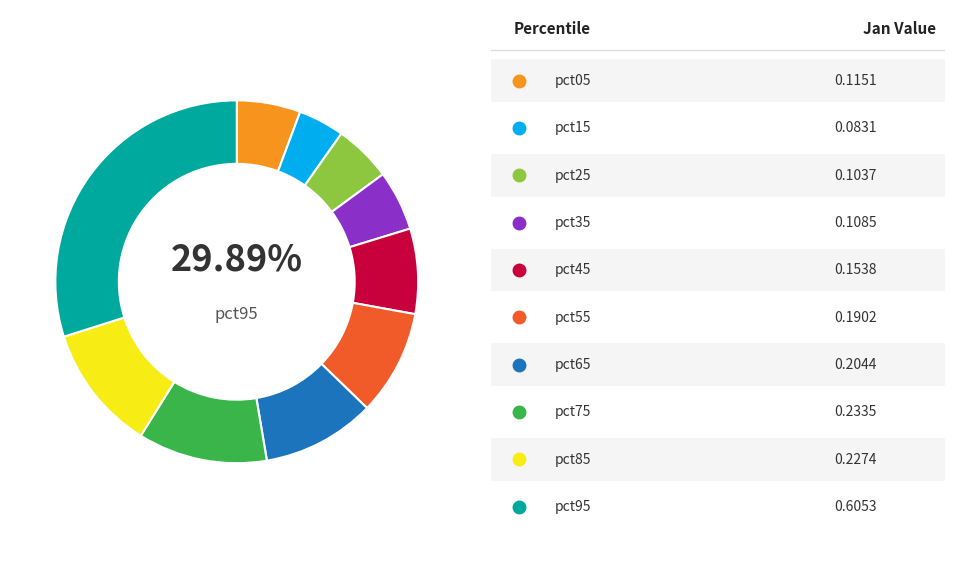

Is pct15 the majority of the pie?

No